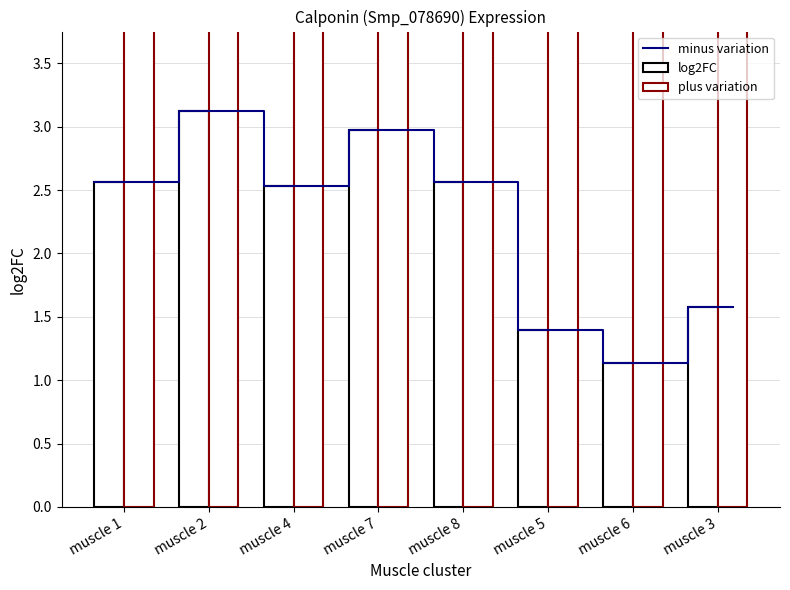

The chart shows a value of 3.0 at muscle 7. True or false?

True